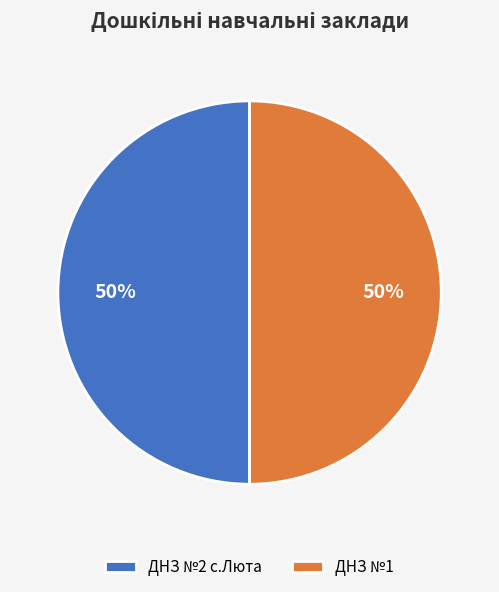

What is the ratio of the value at ДНЗ №2 с.Люта to the value at ДНЗ №1?

1.0